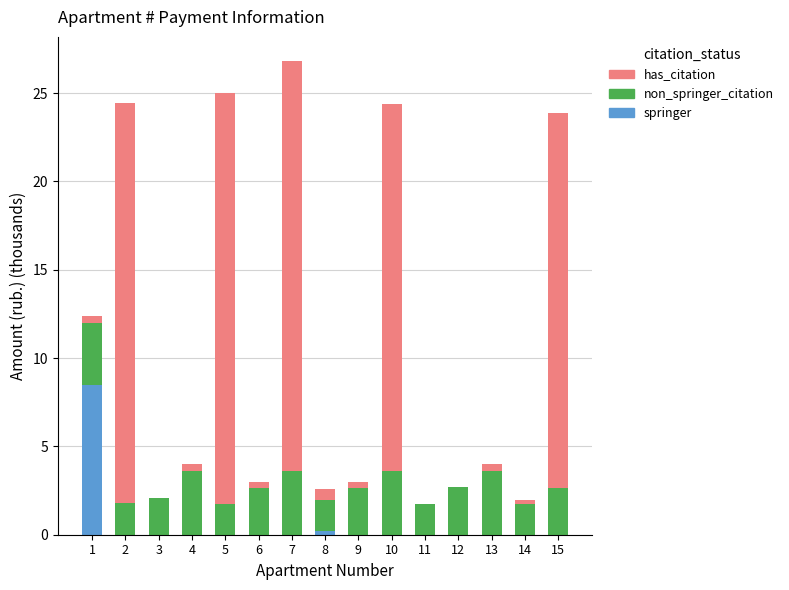

What is the maximum value for springer?

8.5